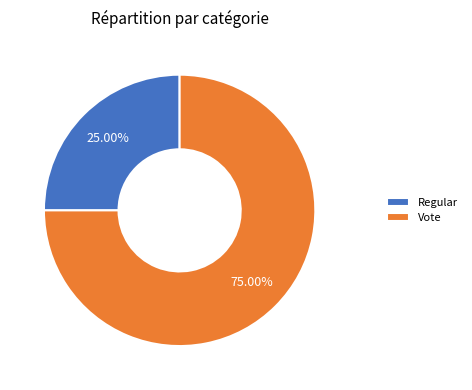

To the nearest percent, what is the average slice percentage?

50%